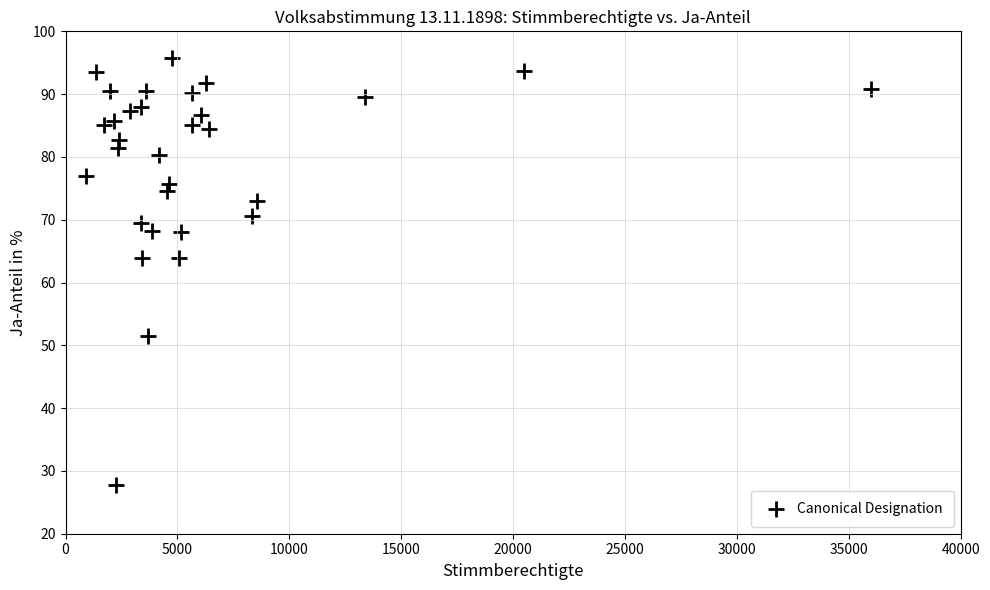

What is the range of Y values (max minus min)?

67.9